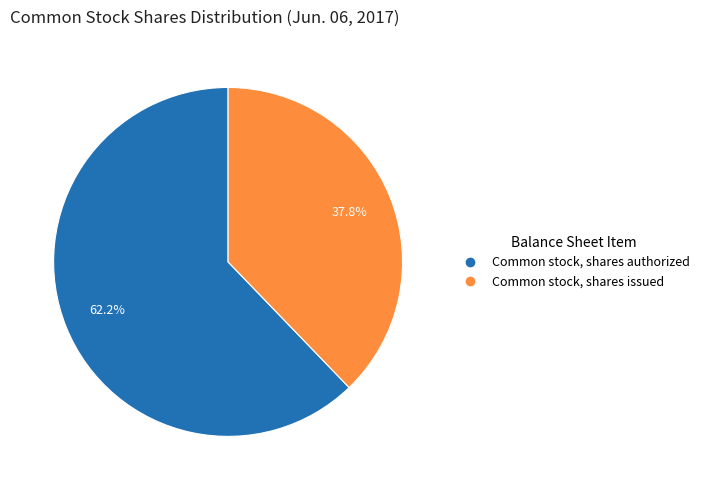

Rank the categories by value from lowest to highest.

Common stock, shares issued, Common stock, shares authorized